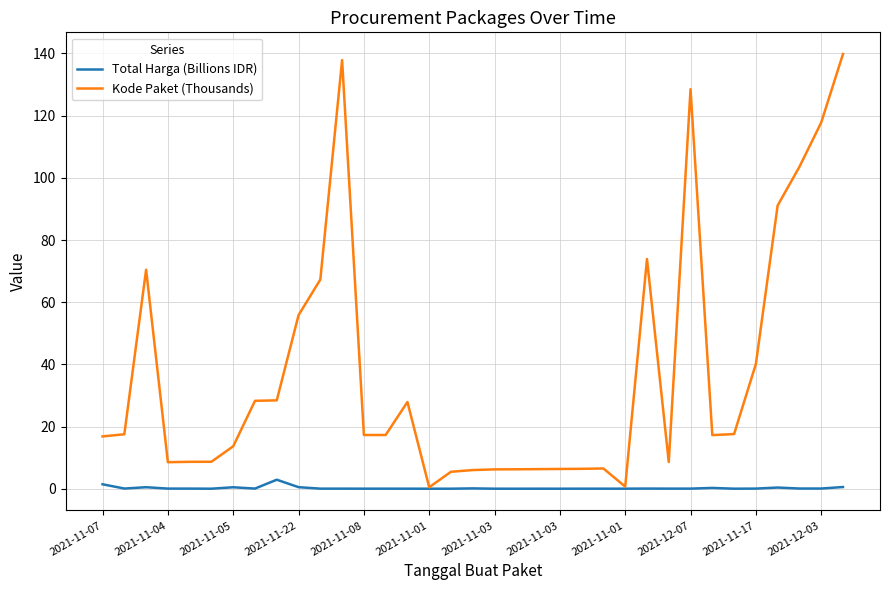

What is the maximum value shown in the chart?

139.8